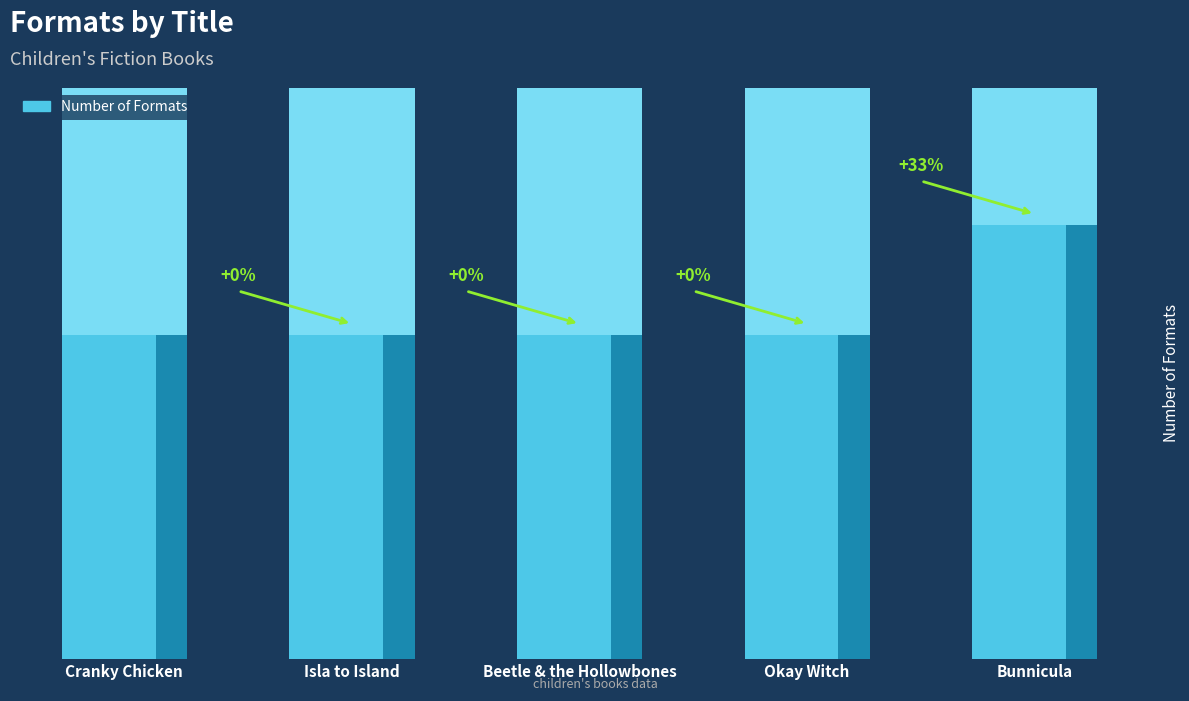

How many distinct data groups are displayed?

1